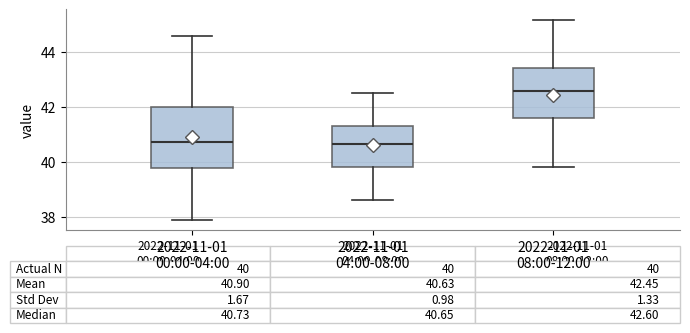

Which box is the tallest, from its lower edge to its upper edge?

2022-11-01 00:00-04:00